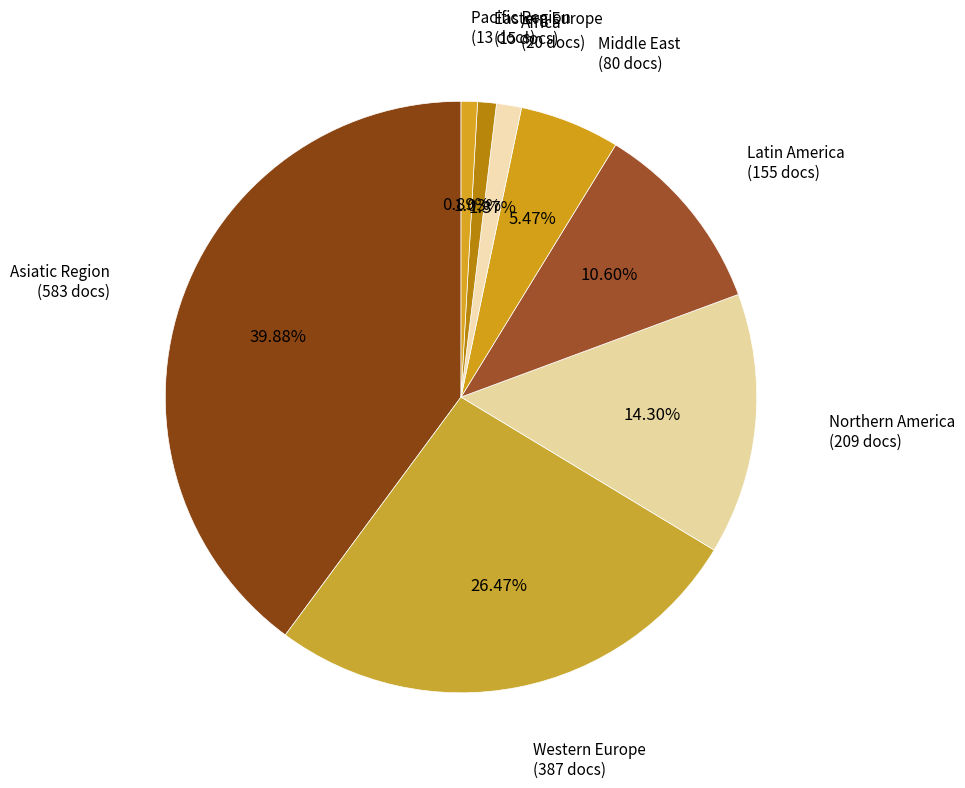

True or false: Western Europe accounts for 50% of the total.

False